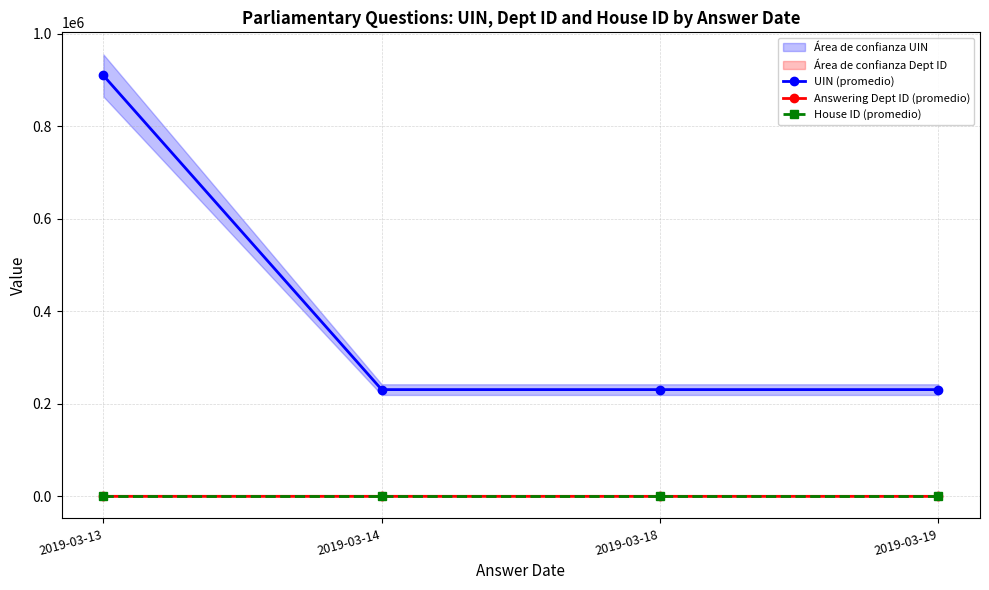

At which category is the sum across all series the highest?

2019-03-13